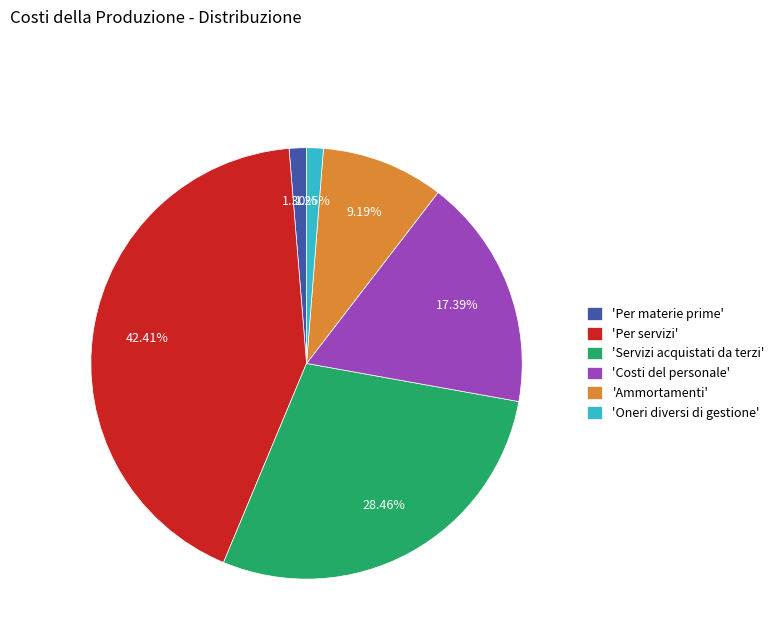

Combined, do 'Per servizi' and 'Per materie prime' account for over 50%?

No